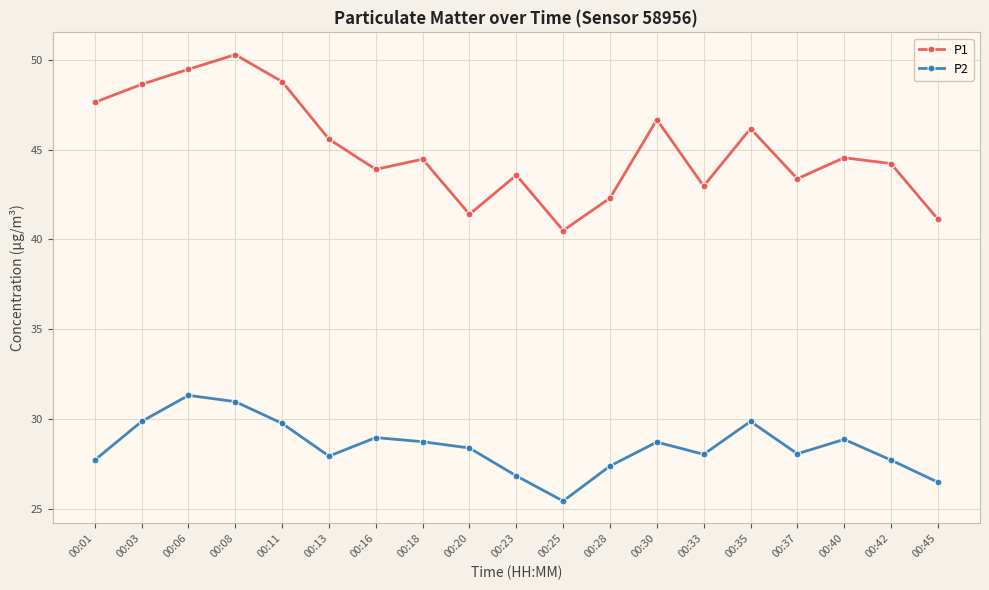

List the series in order of their peak value, lowest first.

P2, P1